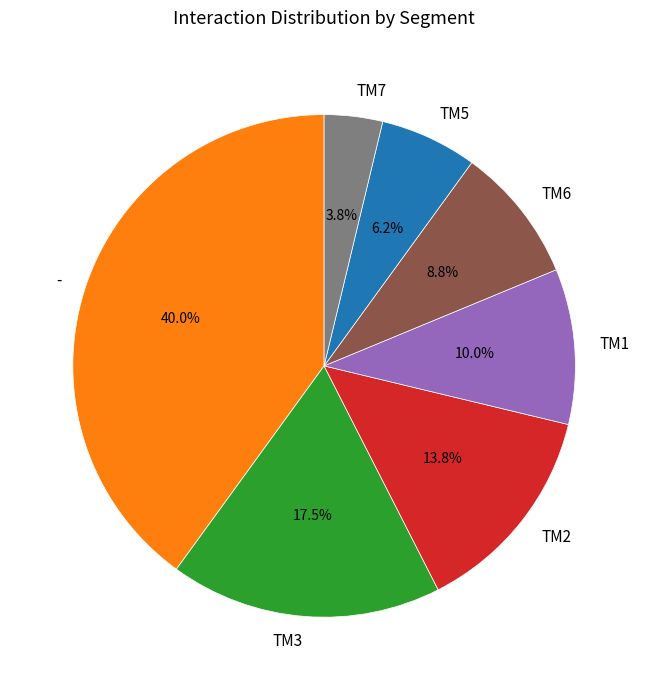

How many segments does this pie chart have?

7